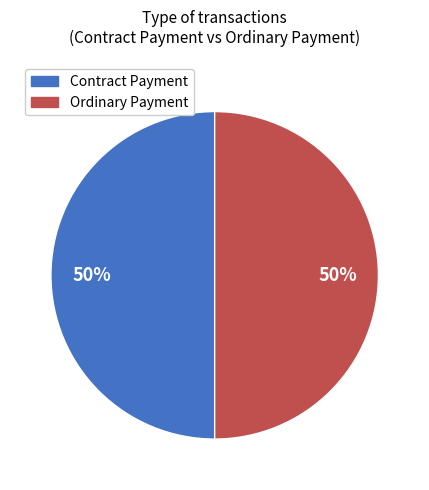

What is the ratio of the value at Contract Payment to the value at Ordinary Payment?

1.0